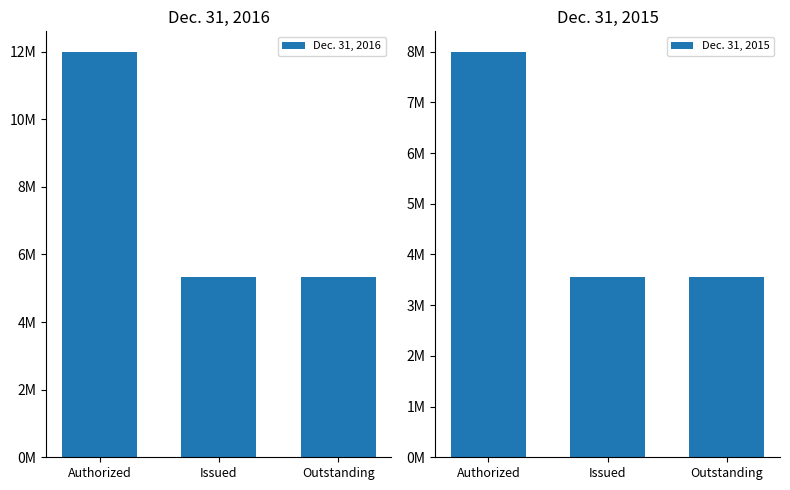

At Authorized, list the series in order from smallest to largest.

Dec. 31, 2015, Dec. 31, 2016